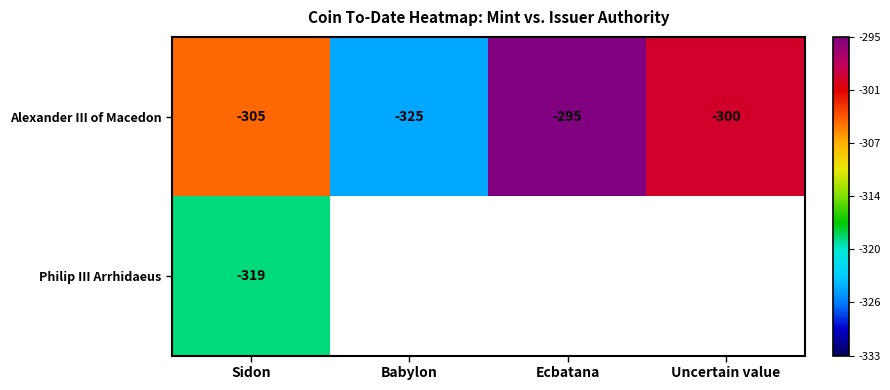

What is the highest value of the Alexander III of Macedon series?

-295